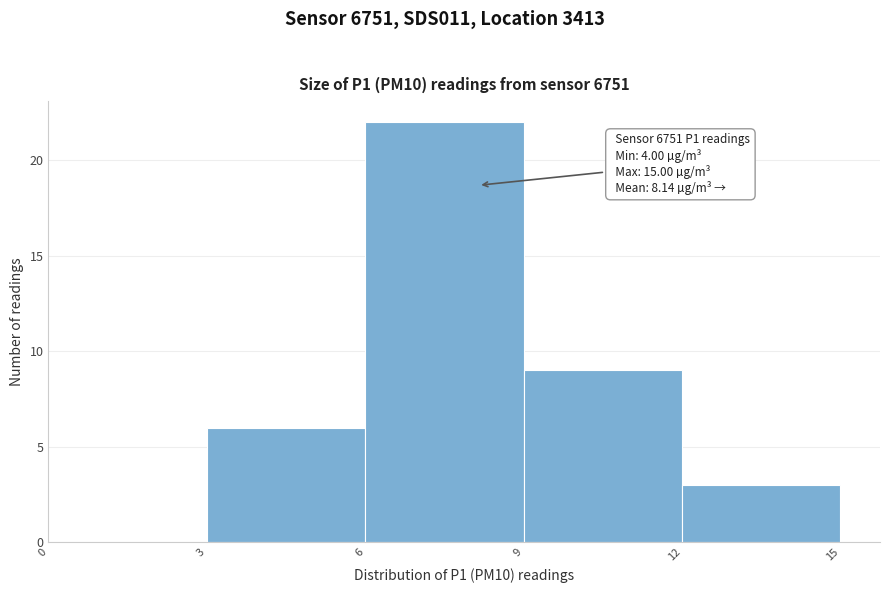

Which range on the x-axis has the tallest bar?

6 to 9